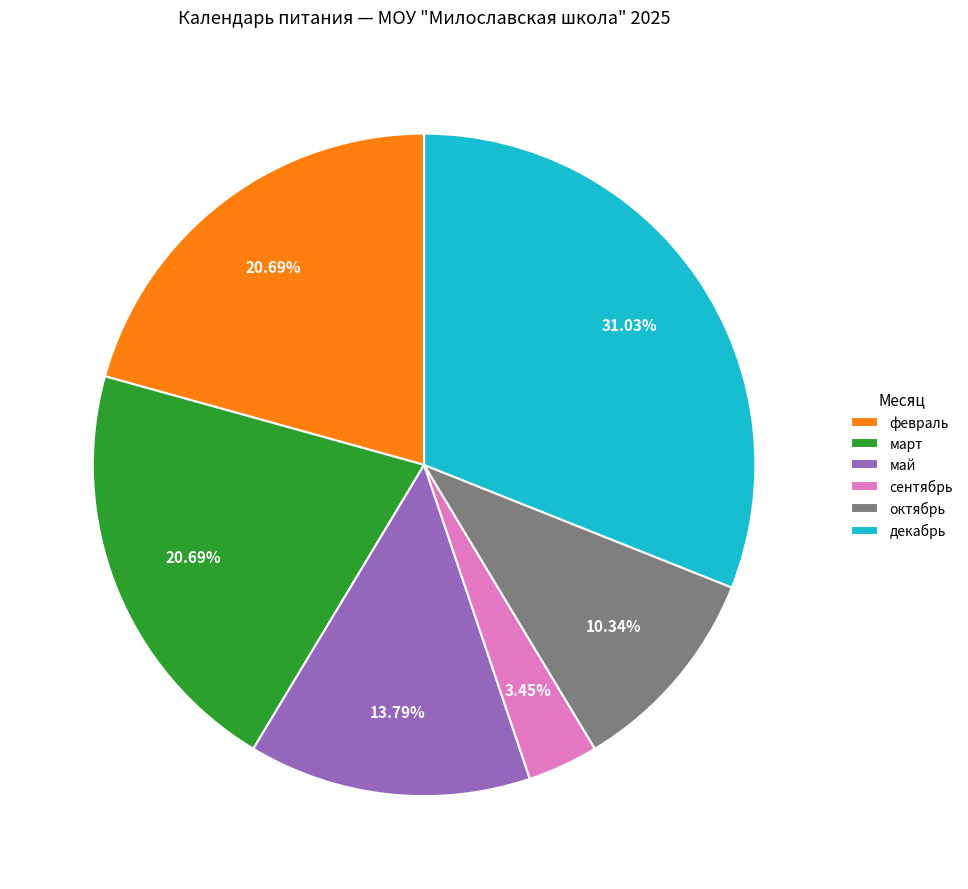

Count the number of slices in the pie.

6